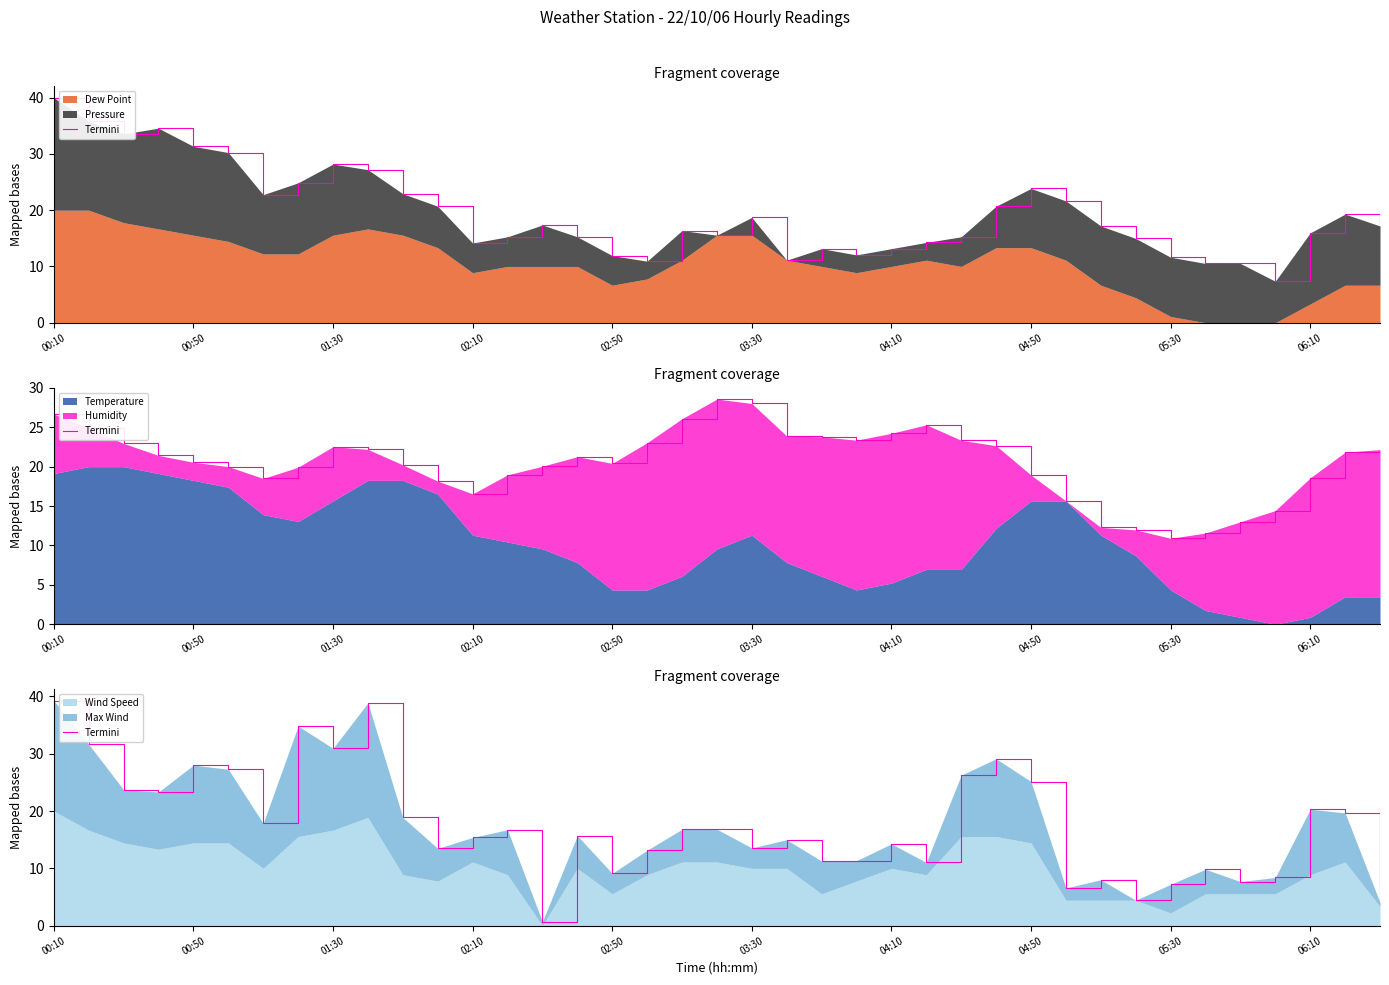

What is the sum of all values?

686.1